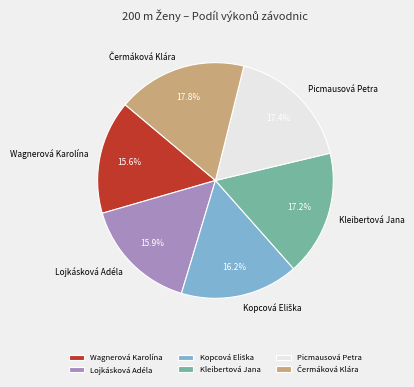

How many segments does this pie chart have?

6